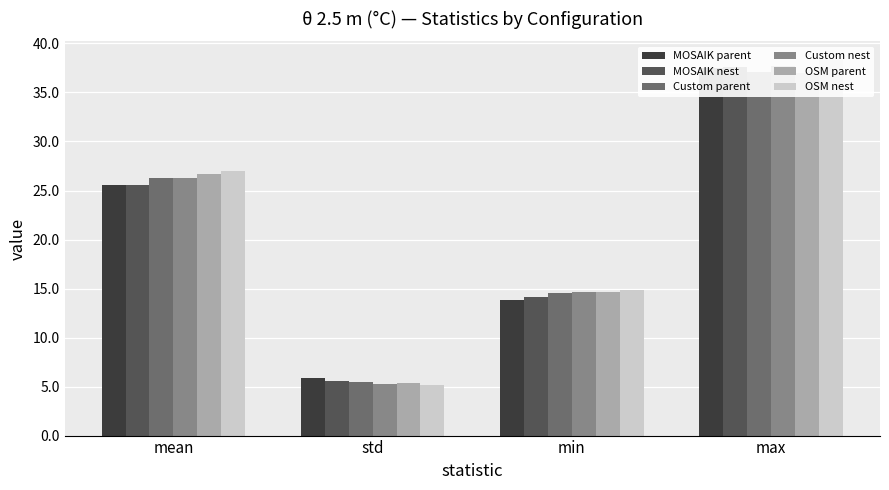

The Custom parent series shows 7.6 at max. True or false?

False